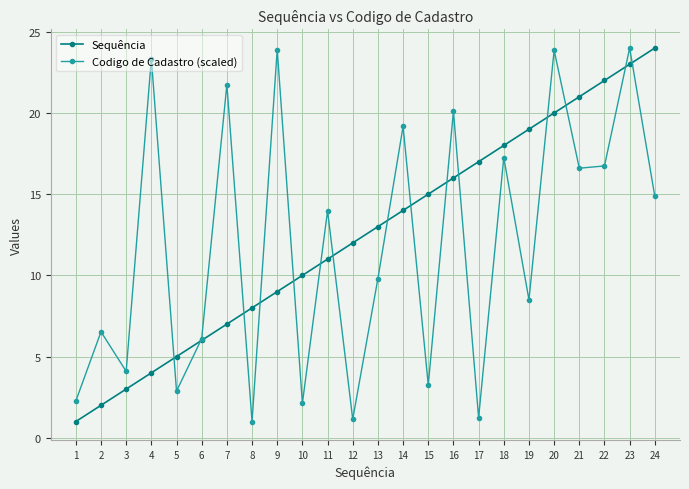

Rank the series at 23 from highest to lowest value.

Codigo de Cadastro (scaled), Sequência